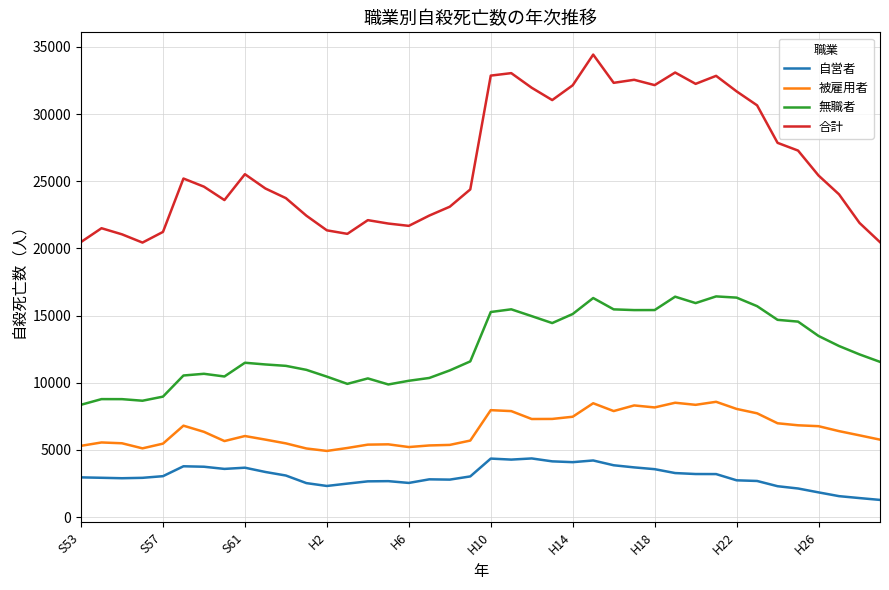

What is the difference between the maximum and minimum values in the 合計 series?

13993